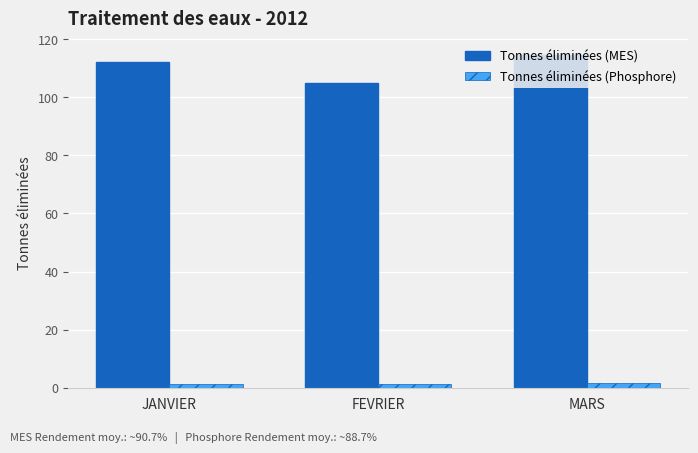

What is the label of the 3rd bar from the right?

JANVIER